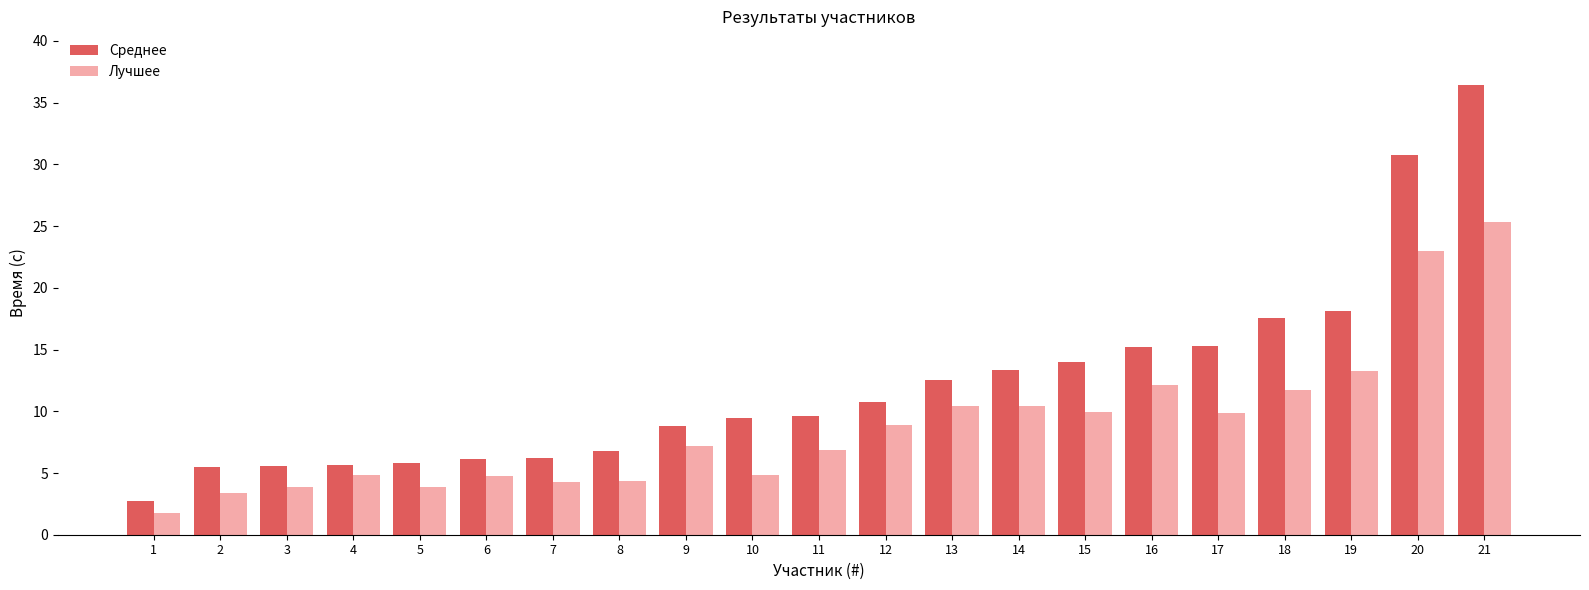

Is it true that Среднее equals 9.6 at 11?

True